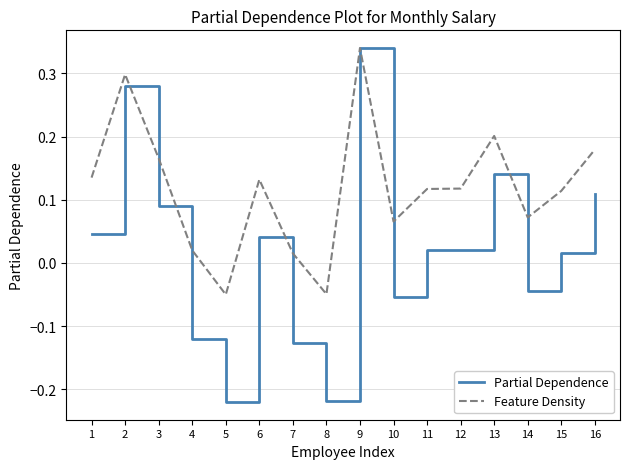

Which series has the largest range (max minus min)?

Partial Dependence